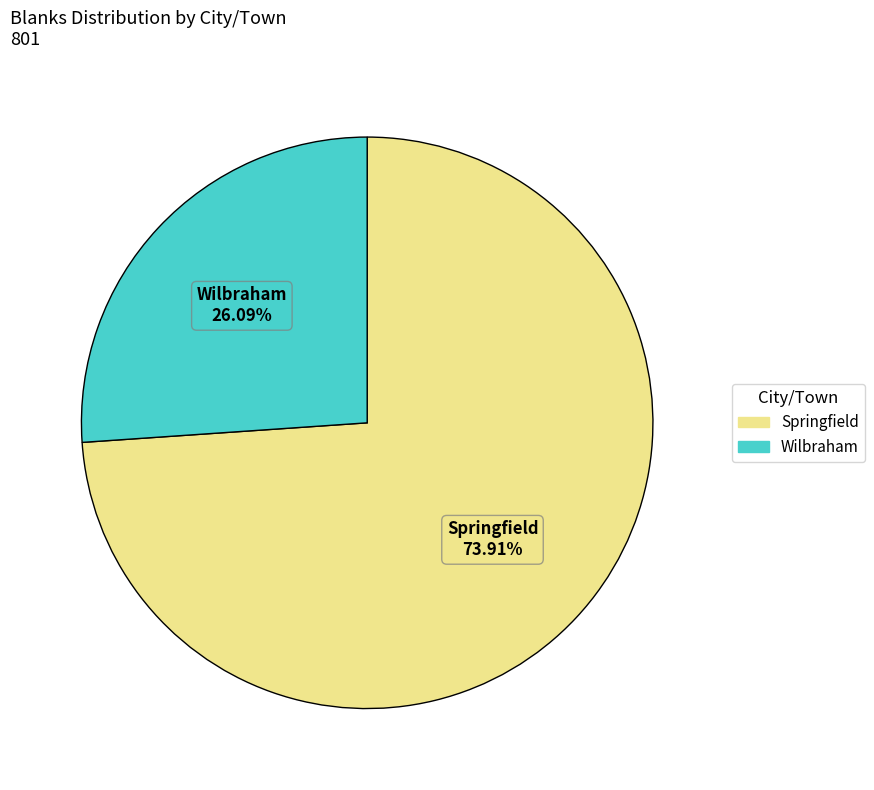

To the nearest percent, what percentage of the pie is Springfield?

74%